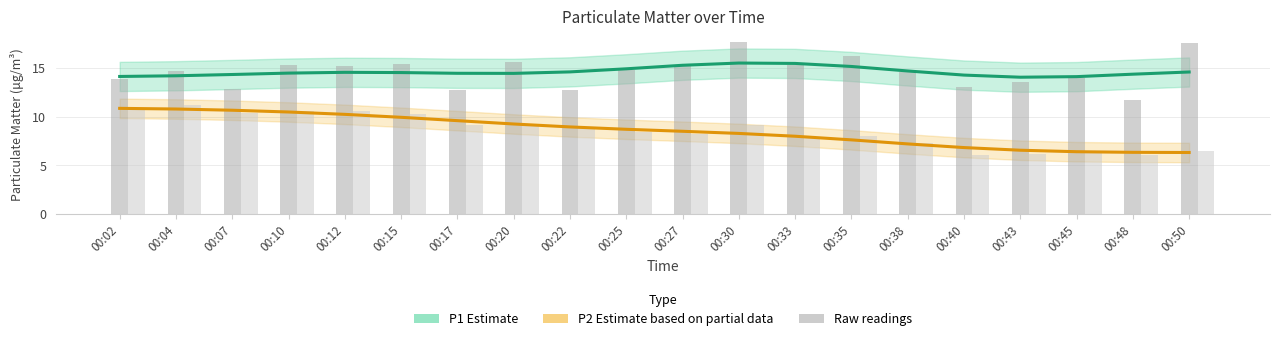

What is the sum of the P1 (Estimate) values at 00:48 and 00:10?

28.8